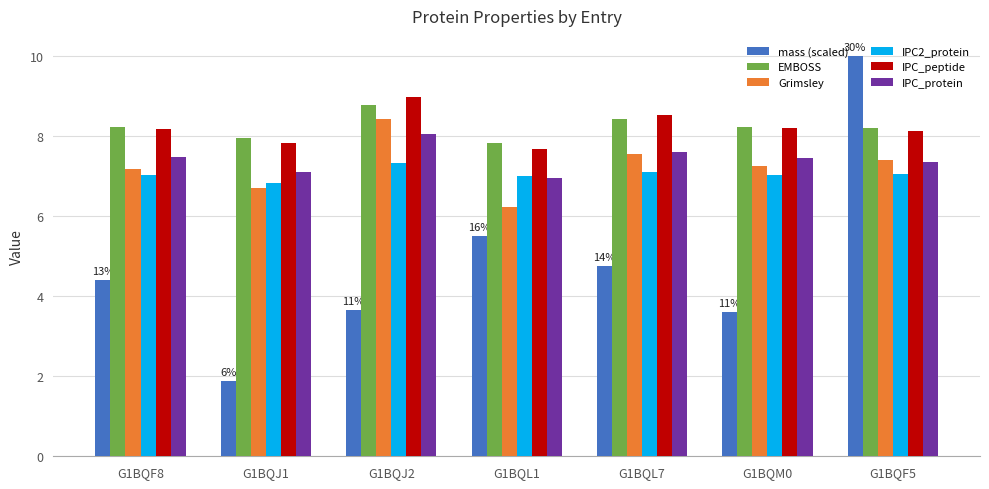

Read the IPC_protein value at G1BQF5.

7.4